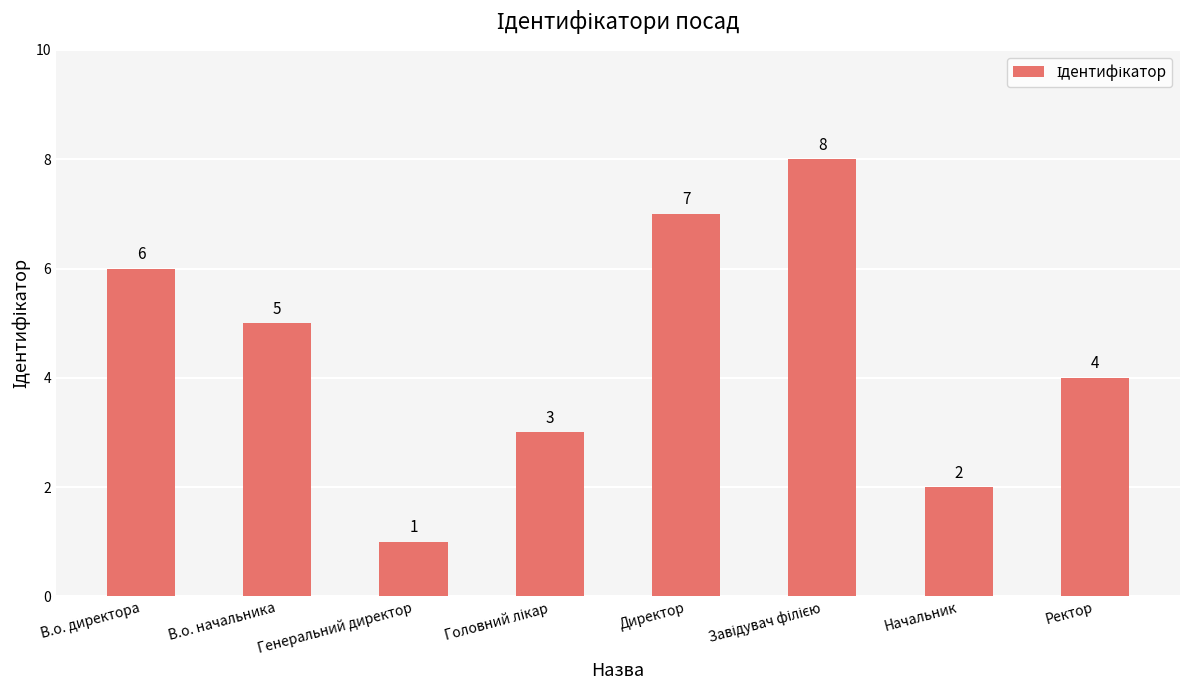

Which has a higher value, Генеральний директор or В.о. начальника?

В.о. начальника